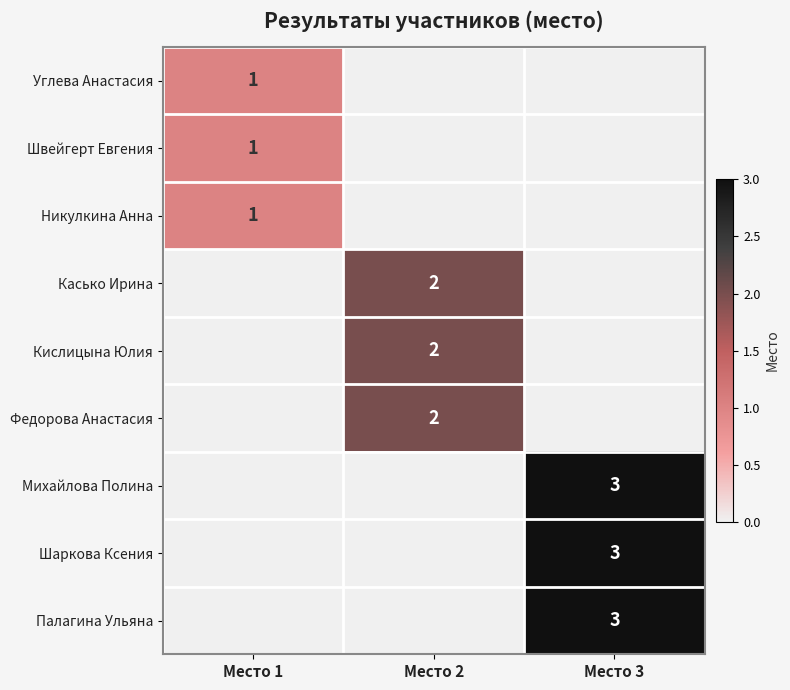

What is the total value across all series at Место 2?

6